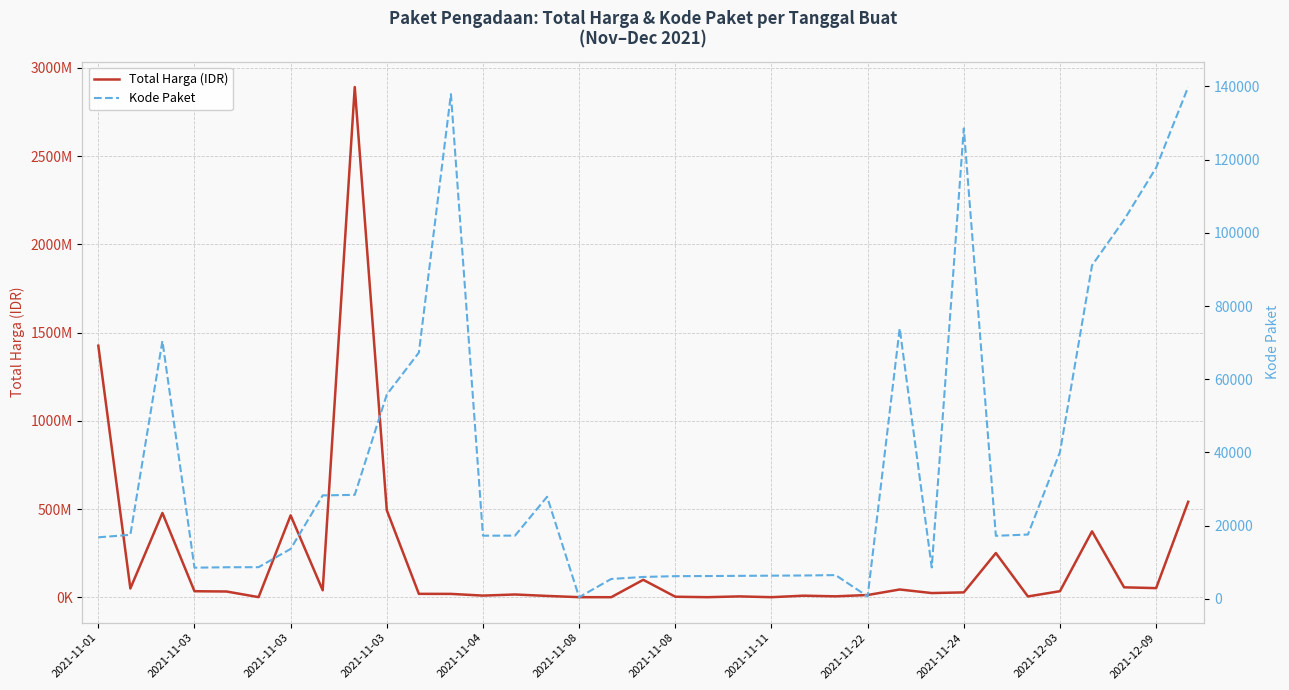

The value of Kode Paket at 34 is 139817. True or false?

True